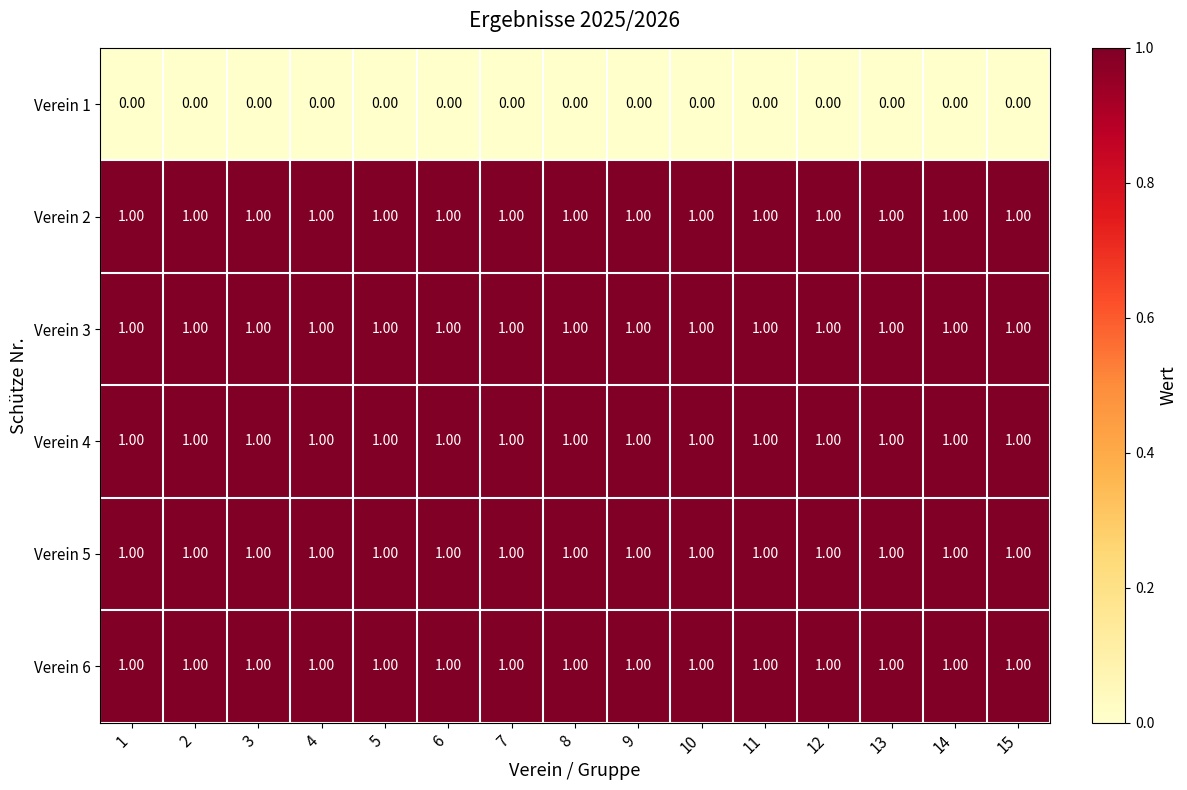

What is the sum of all Verein 2 values?

15